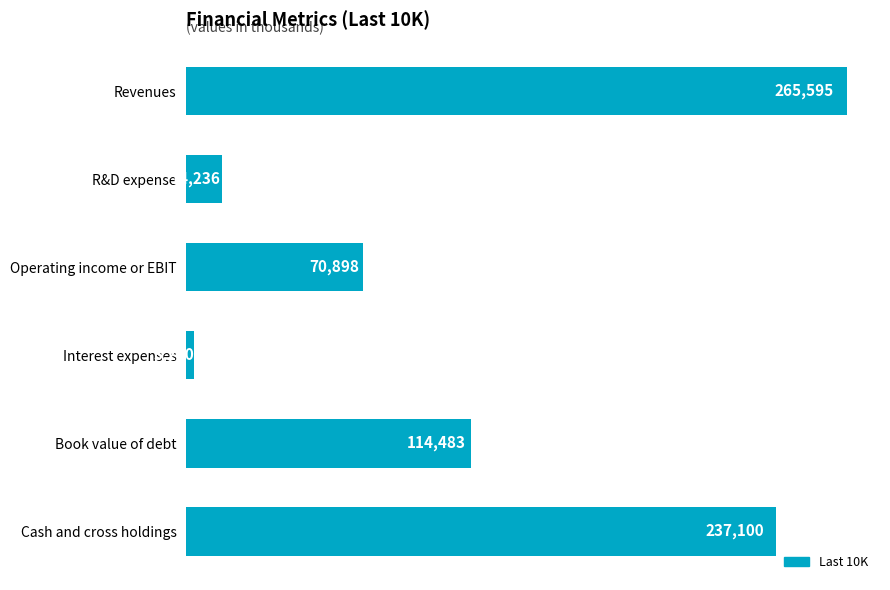

Reading bottom to top, extract all data points from this chart.

Cash and cross holdings=237100	Book value of debt=114483	Interest expenses=3240	Operating income or EBIT=70898	R&D expense=14236	Revenues=265595